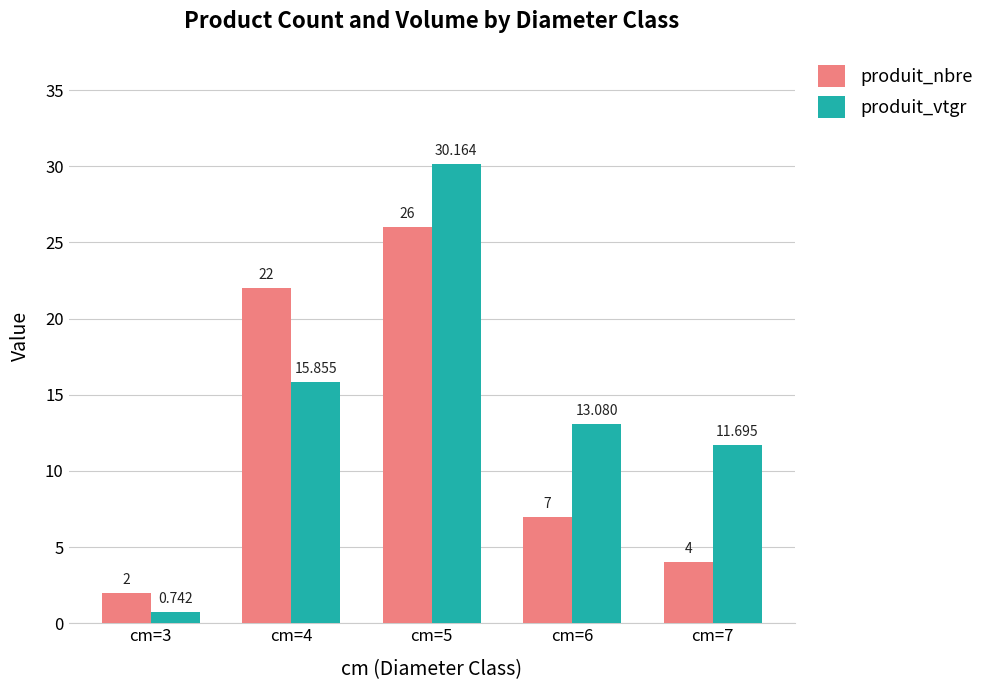

Where is produit_vtgr nearest to the value 15?

cm=4